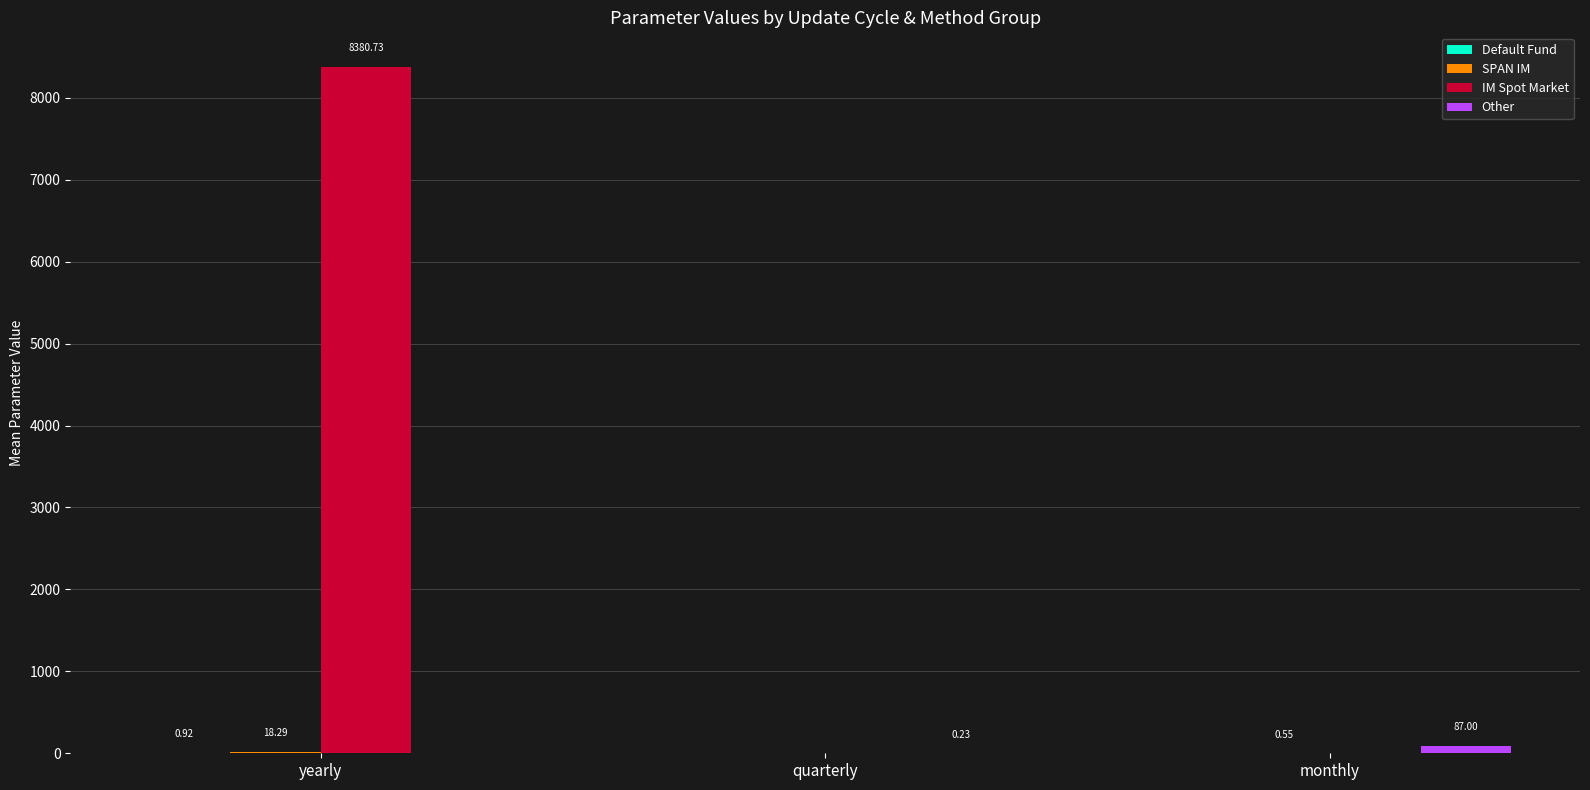

What is the sum of all IM Spot Market values?

8380.7